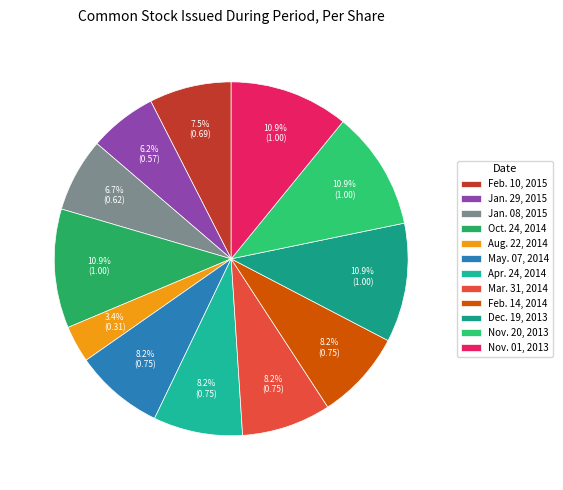

To the nearest percent, what is the combined percentage of Nov. 20, 2013 and Jan. 08, 2015?

18%